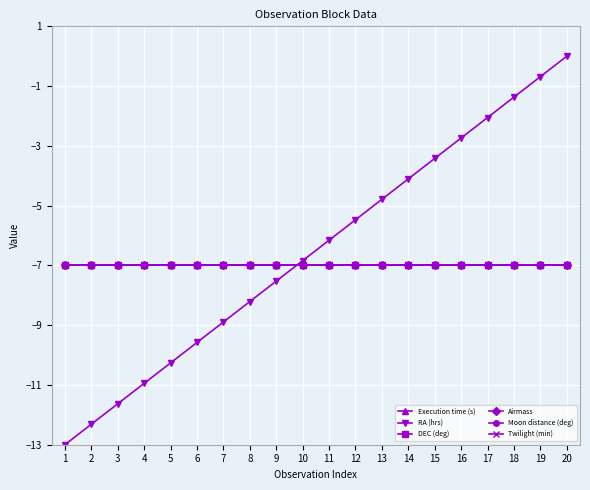

Is this an area chart (filled region under the line)?

No